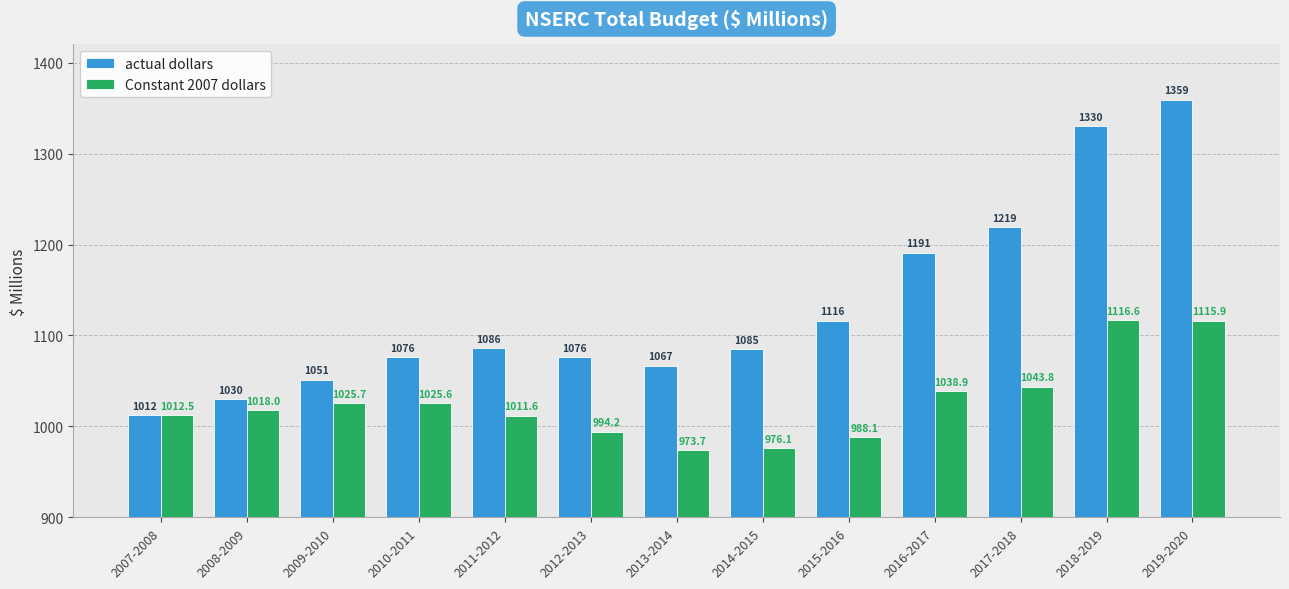

Reading right to left, list all the values displayed in this chart.

actual dollars: 2019-2020=1359.0	2018-2019=1330.0	2017-2018=1219.0	2016-2017=1191.0	2015-2016=1116.0	2014-2015=1085.0	2013-2014=1066.7	2012-2013=1075.9	2011-2012=1085.7	2010-2011=1075.9	2009-2010=1051.3	2008-2009=1029.8	2007-2008=1012.5
Constant 2007 dollars: 2019-2020=1115.9	2018-2019=1116.6	2017-2018=1043.8	2016-2017=1038.9	2015-2016=988.1	2014-2015=976.1	2013-2014=973.7	2012-2013=994.2	2011-2012=1011.6	2010-2011=1025.6	2009-2010=1025.7	2008-2009=1018.0	2007-2008=1012.5